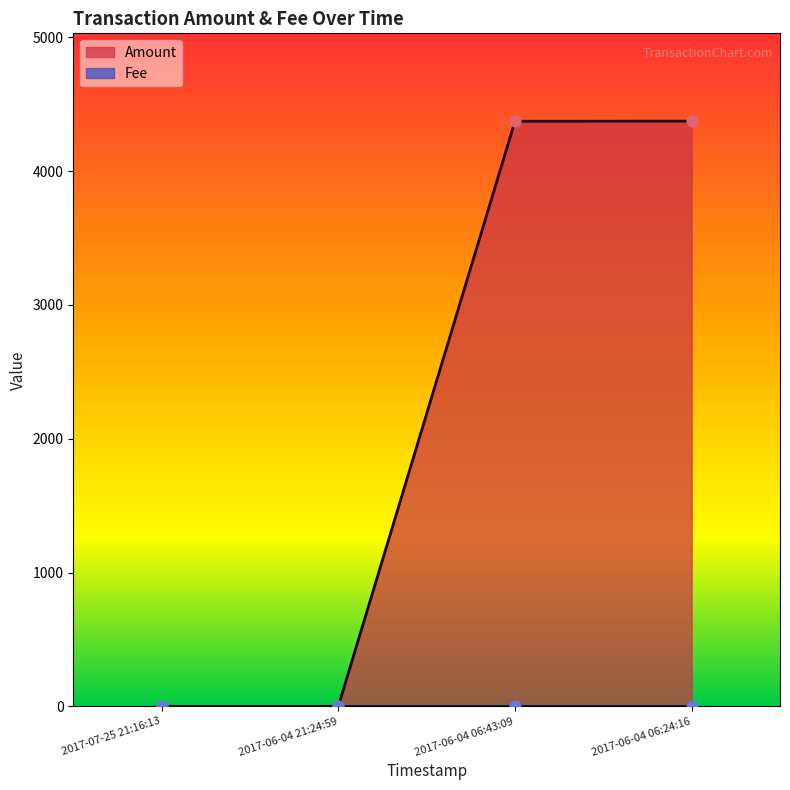

Between 2017-06-04 06:24:16 and 2017-06-04 06:43:09, which is larger?

2017-06-04 06:24:16